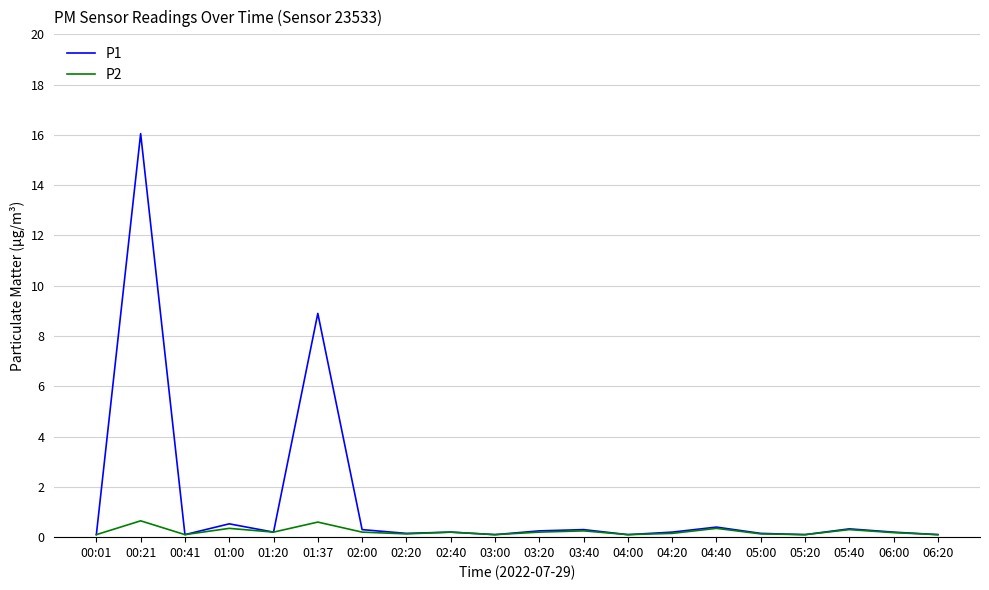

Does the chart display data point markers on the line(s)?

No